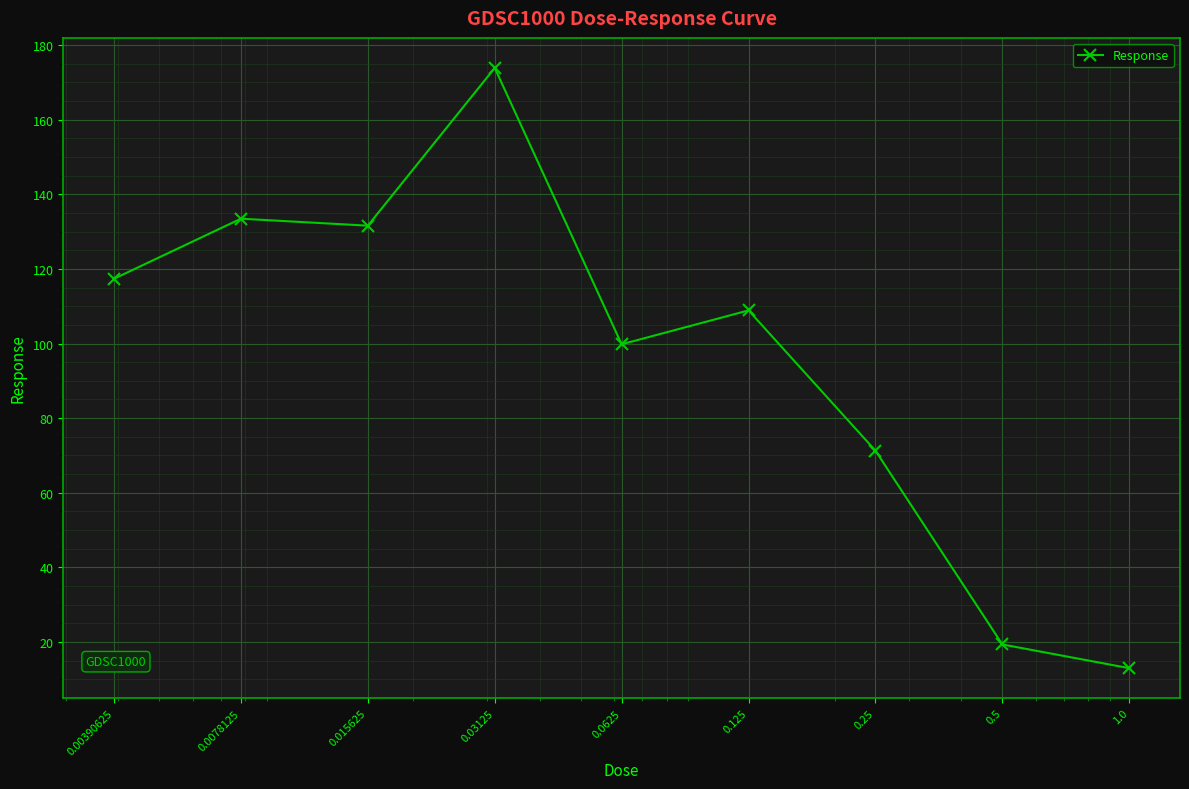

What is the difference between the maximum and minimum values?

160.9